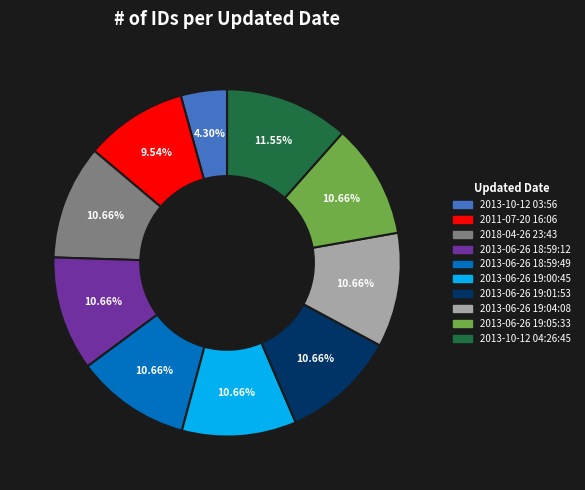

Is there any slice that represents more than half of the pie?

No